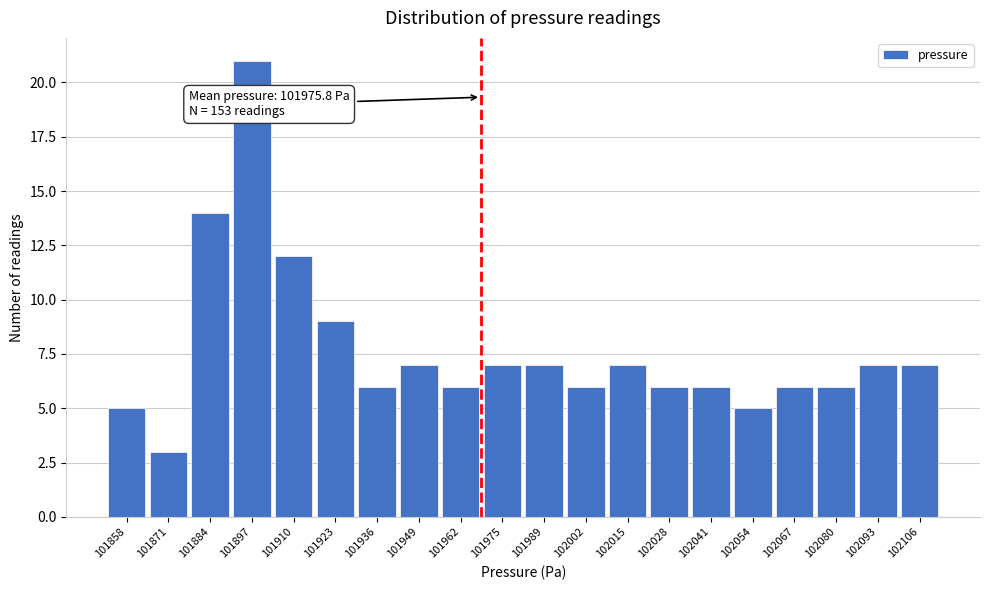

Reading left to right, what are all the values shown in this chart?

5	3	14	21	12	9	6	7	6	7	7	6	7	6	6	5	6	6	7	7